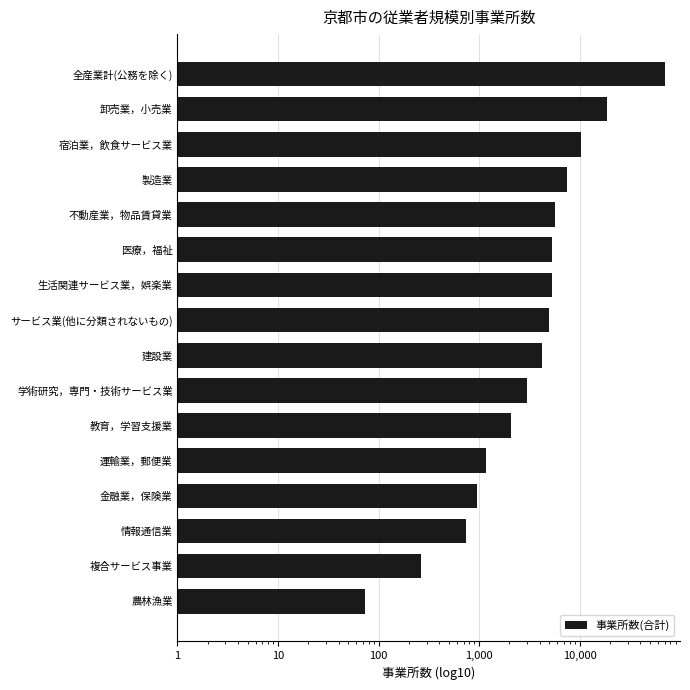

How many distinct data groups are displayed?

1